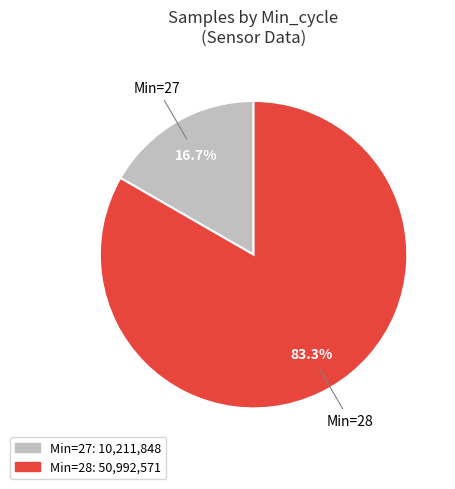

Is there a majority slice in this chart?

Yes